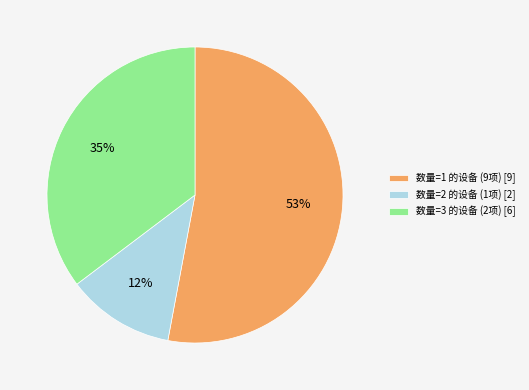

To the nearest percent, what percentage of the pie is 数量=1 的设备 (9项) [9]?

53%